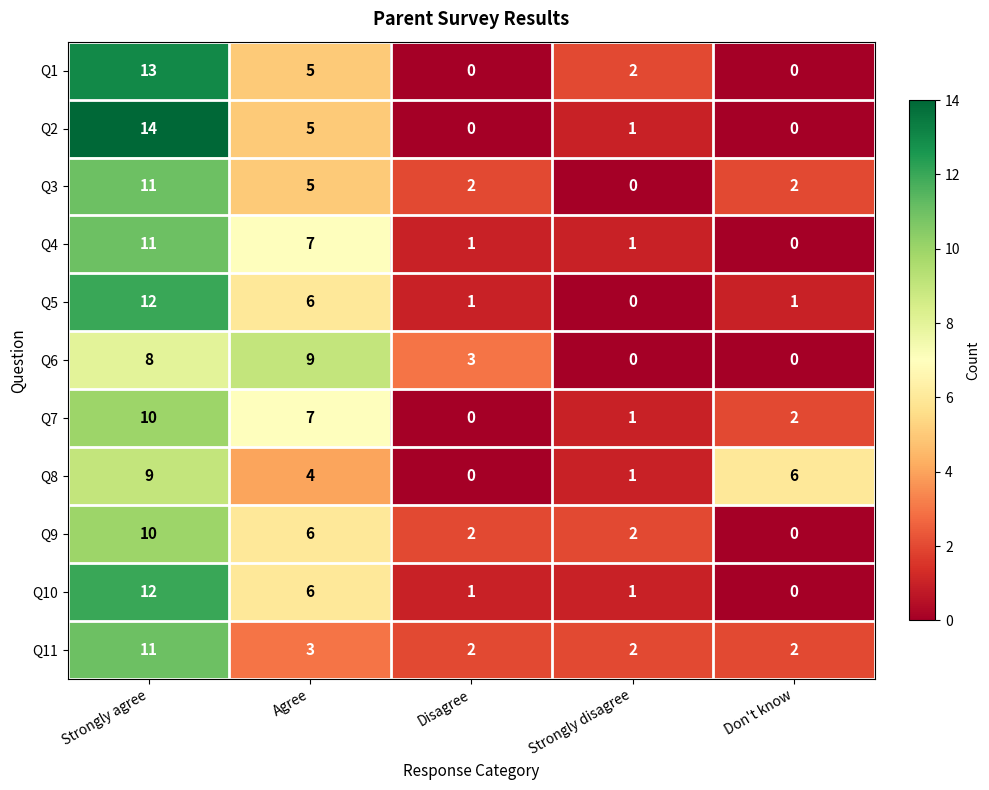

What is the sum of all Q9 values?

20